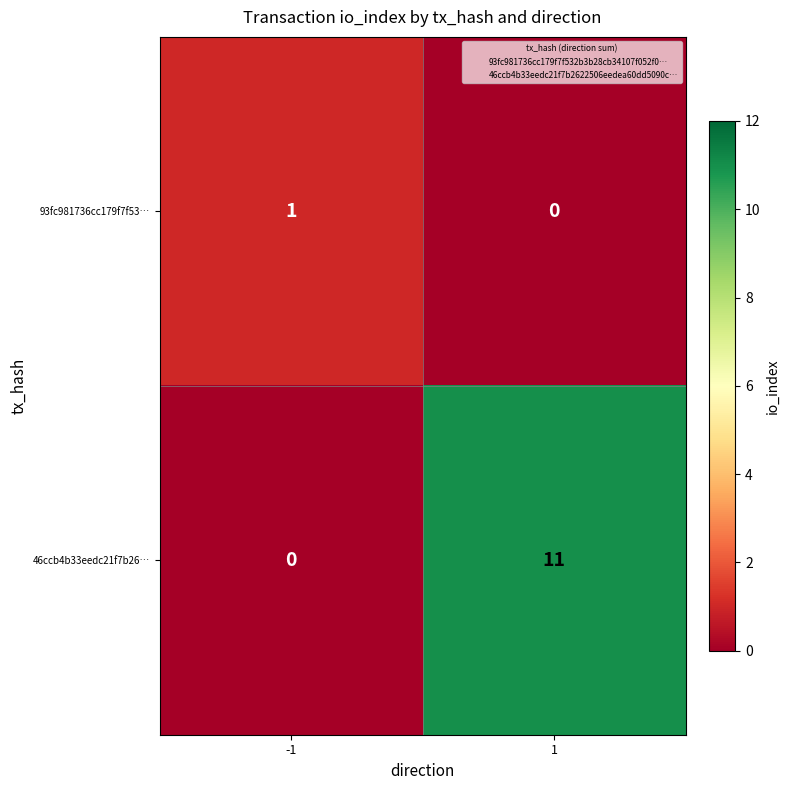

Between -1 and 1, which series saw the biggest shift?

46ccb4b33eedc21f7b26…